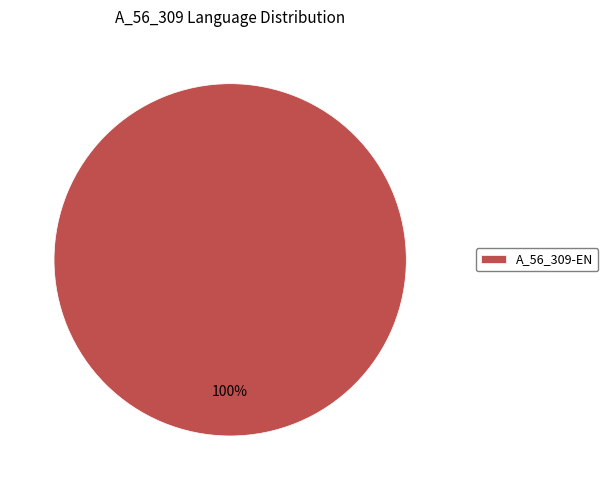

Rank the categories by value from lowest to highest.

A_56_309-EN